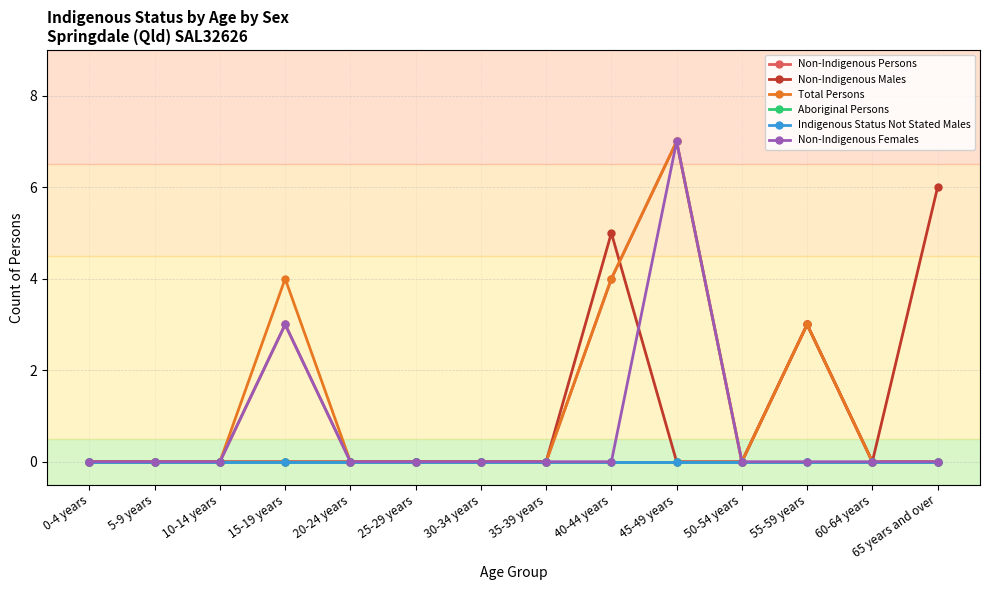

Is this an area chart (filled region under the line)?

No